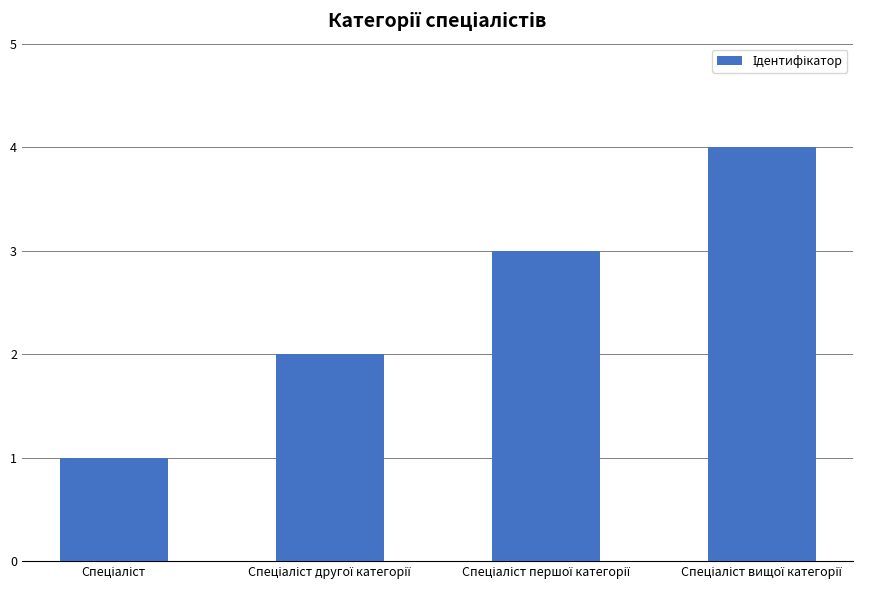

What is the difference between the maximum and minimum values?

3